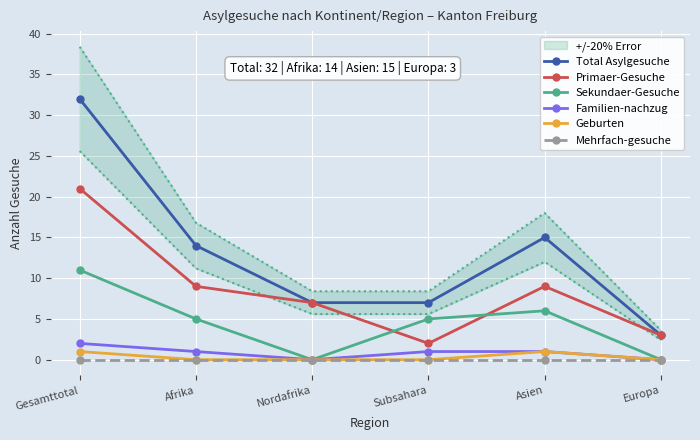

What is the sum of all Primaer-Gesuche values?

51